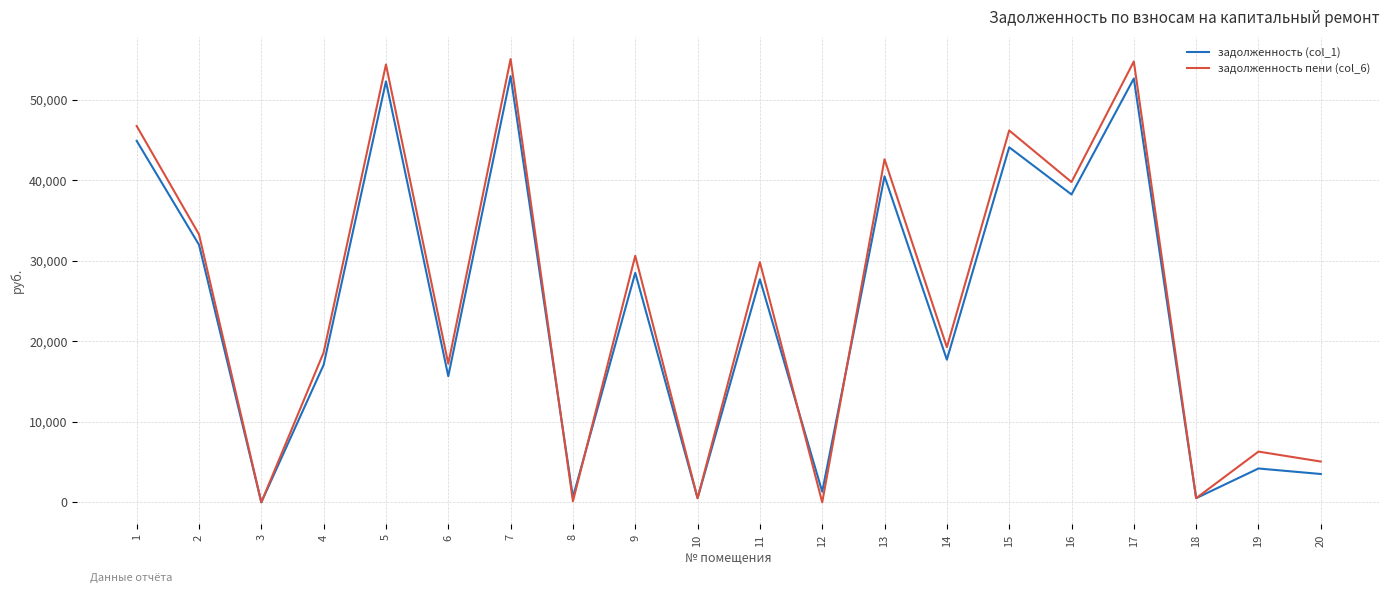

Which series has the widest spread of values?

задолженность пени (col_6)